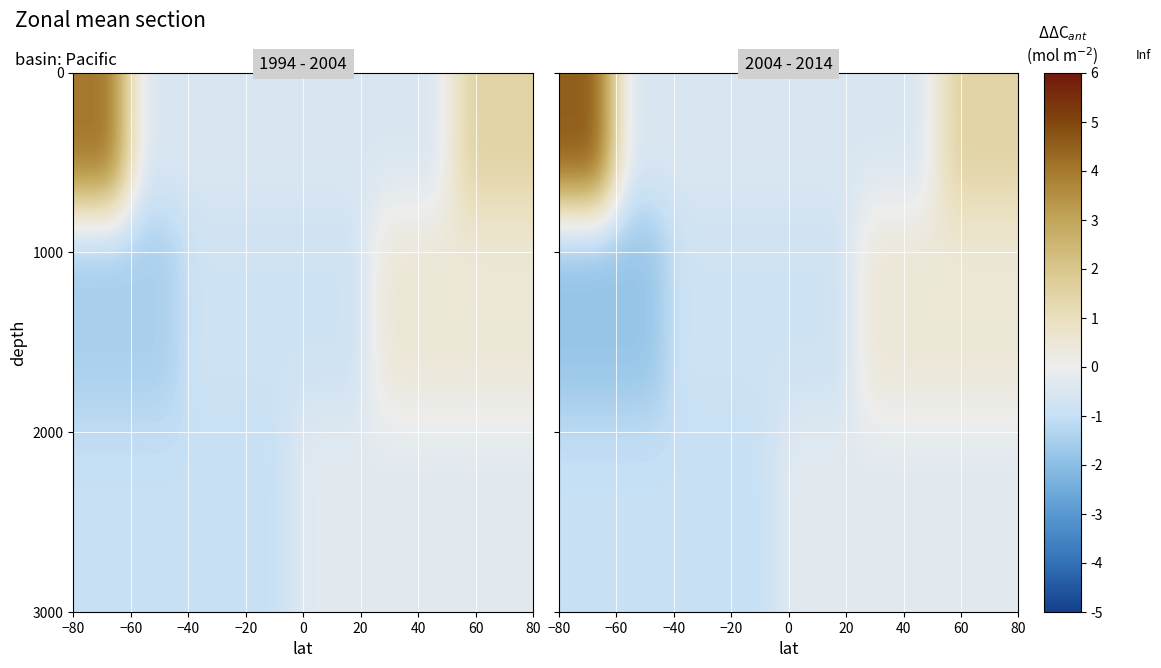

What is the minimum value shown in the chart?

-1.8